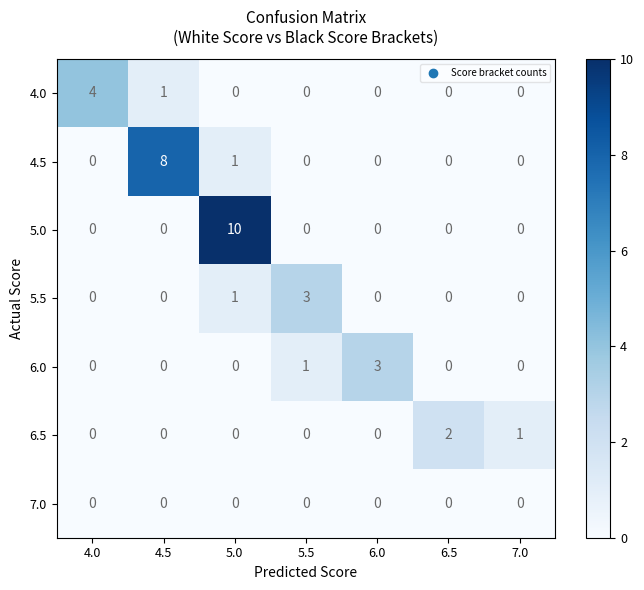

What is the spread (max minus min) of values at 5.5?

3